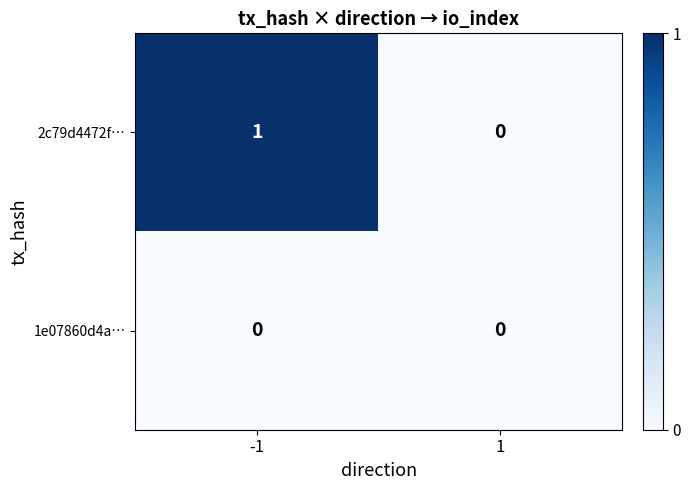

Rank the series by their average value, from lowest to highest.

1e07860d4a…, 2c79d4472f…